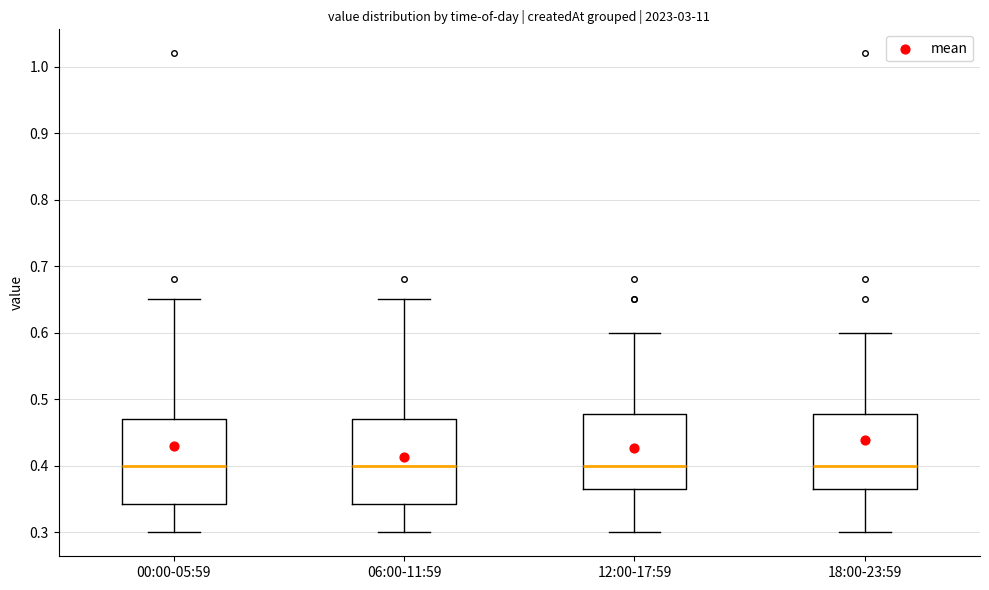

Reading left to right, transcribe this box plot: for each box, give where its median line is, the range the box spans, and where its two whiskers end, as read against the y-axis. The values are not printed on the chart, so give them approximately, as read against the axis.

00:00-05:59: median 0.40, box 0.34 to 0.47, whiskers 0.30 to 0.65
06:00-11:59: median 0.40, box 0.34 to 0.47, whiskers 0.30 to 0.65
12:00-17:59: median 0.40, box 0.37 to 0.48, whiskers 0.30 to 0.60
18:00-23:59: median 0.40, box 0.37 to 0.48, whiskers 0.30 to 0.60